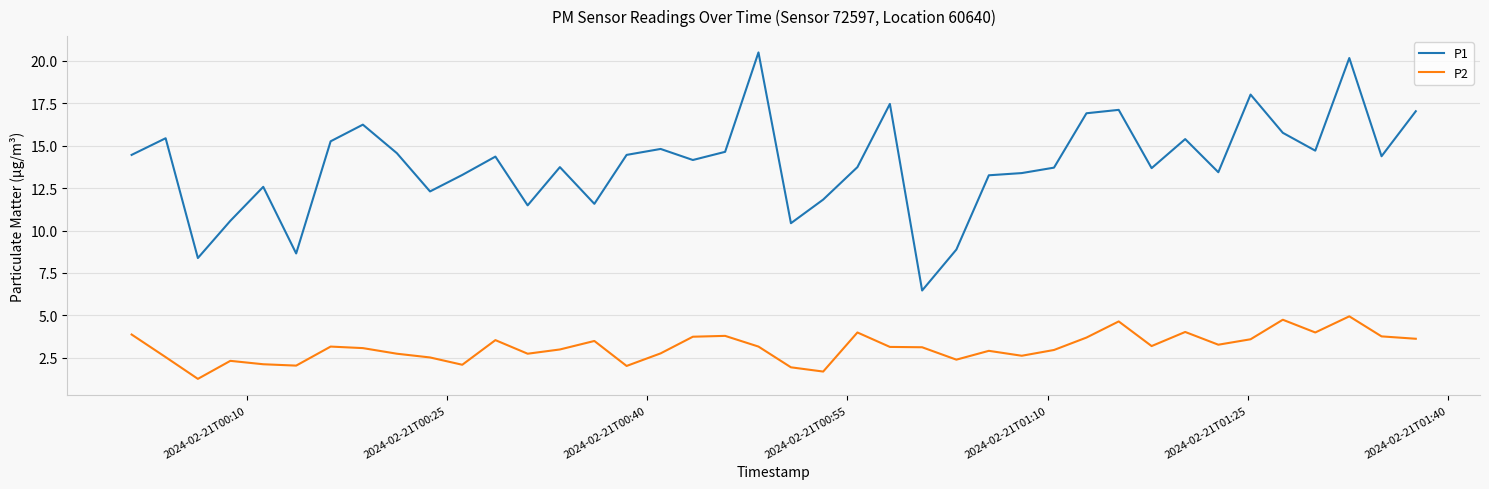

What is the greatest value displayed?

20.5